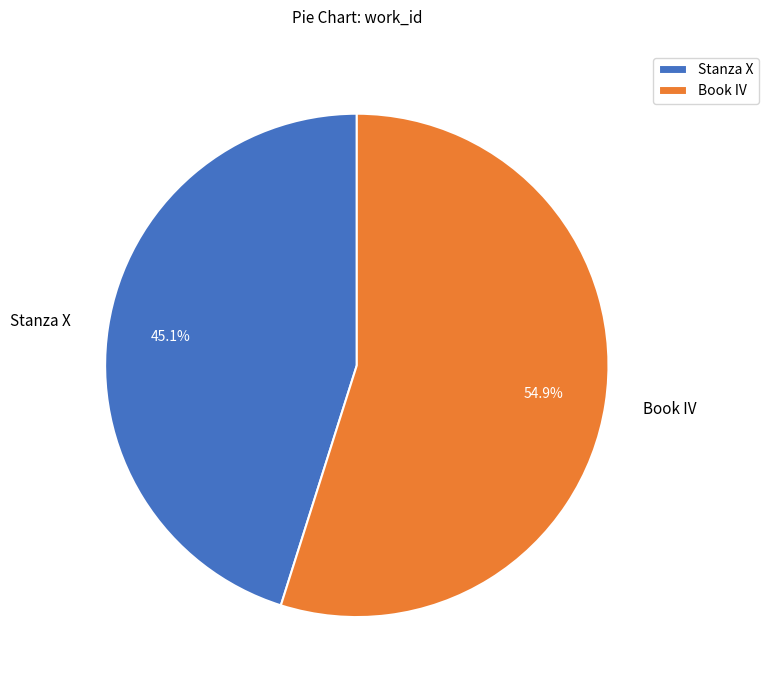

What percentage is NOT represented by Stanza X?

54.9%